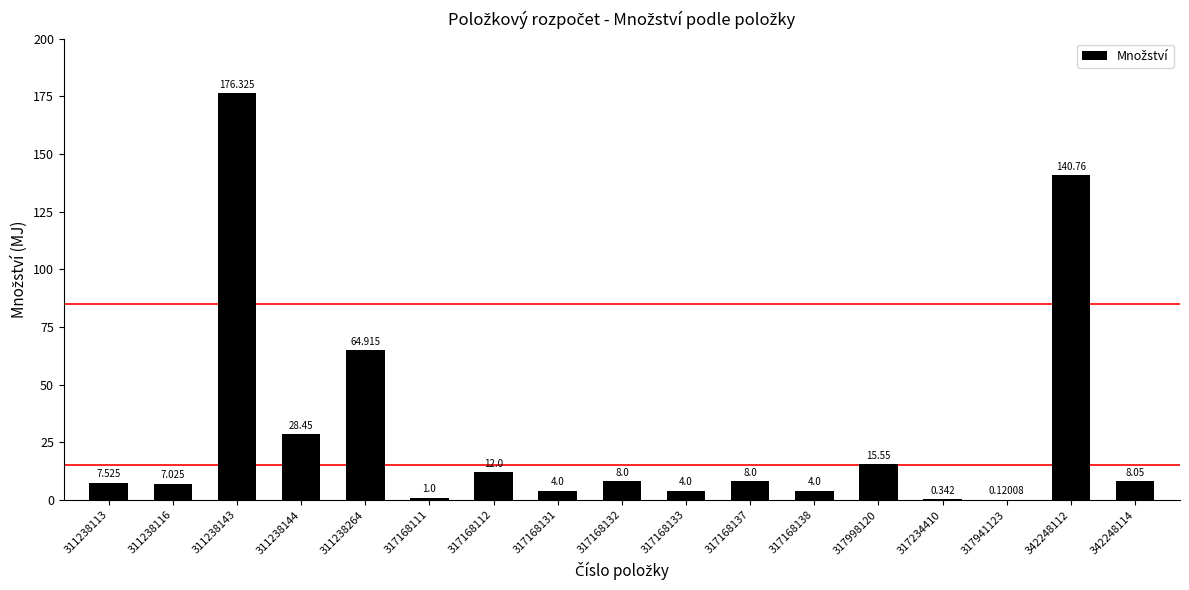

Where is the data nearest to the value 88?

311238264